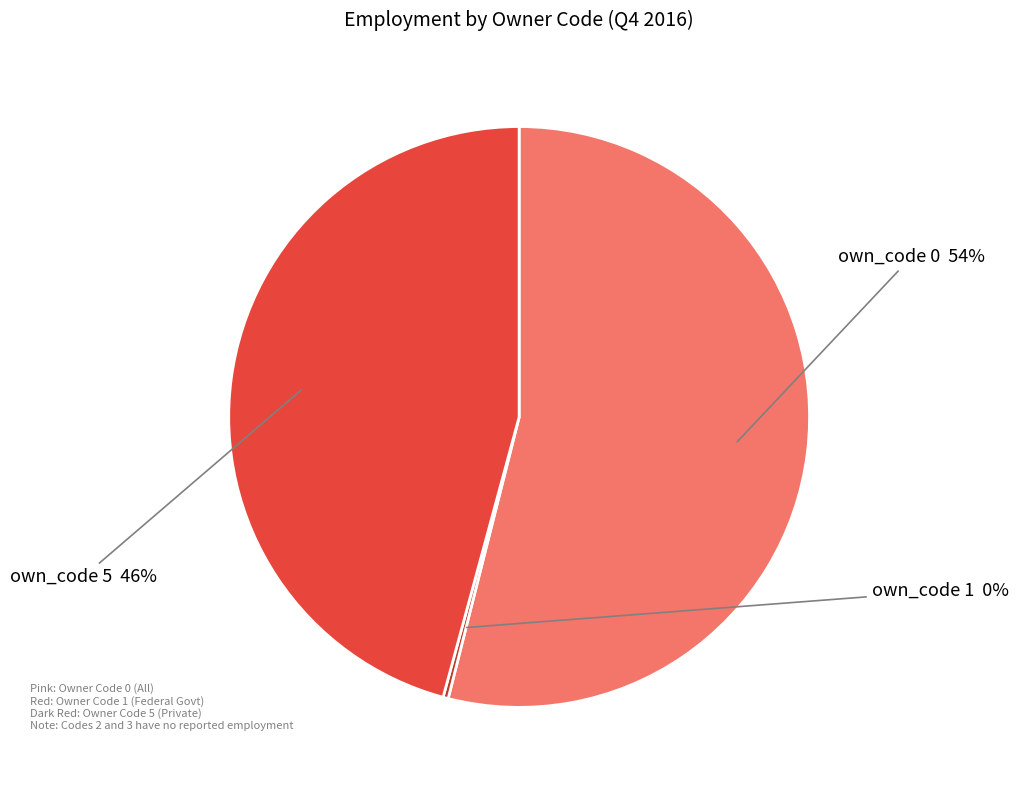

To the nearest percent, what is the average slice percentage?

33%